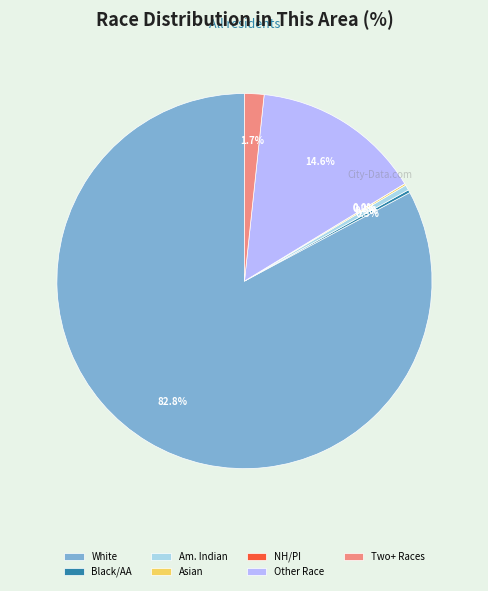

Is the sum of Some Other Race alone and Native Hawaiian and Other Pacific Islander greater than half?

No